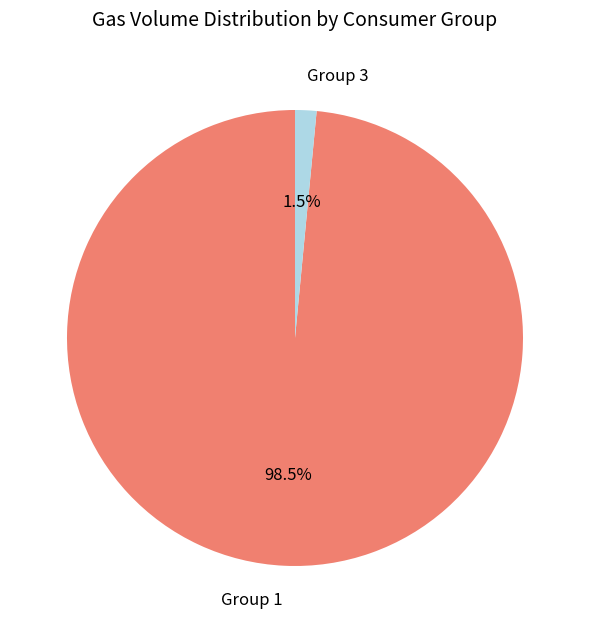

What is the smallest slice in the pie chart?

Group 3